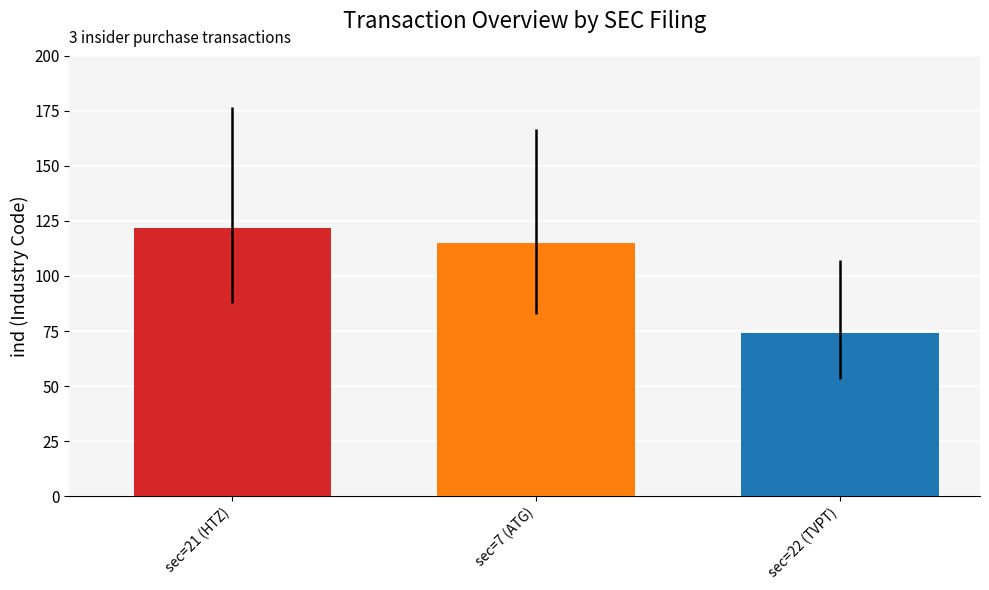

Reading left to right, extract all data points from this chart.

122	115	74